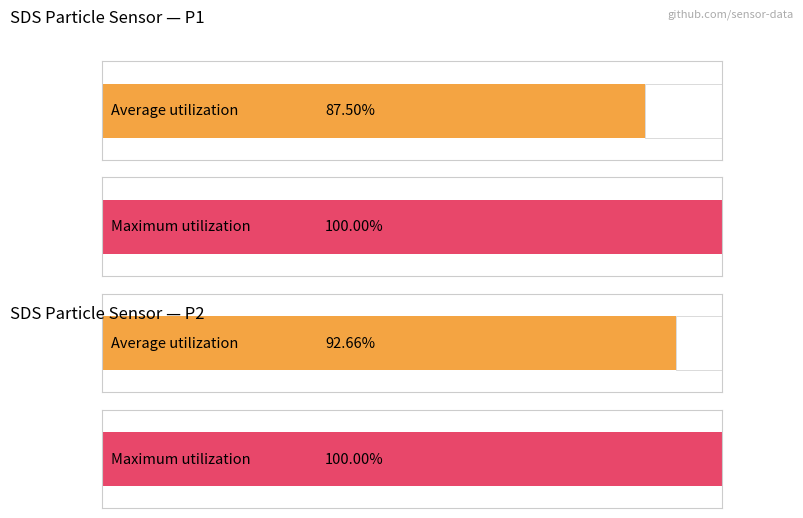

Rank the series by their maximum value, from lowest to highest.

Average utilization, Maximum utilization